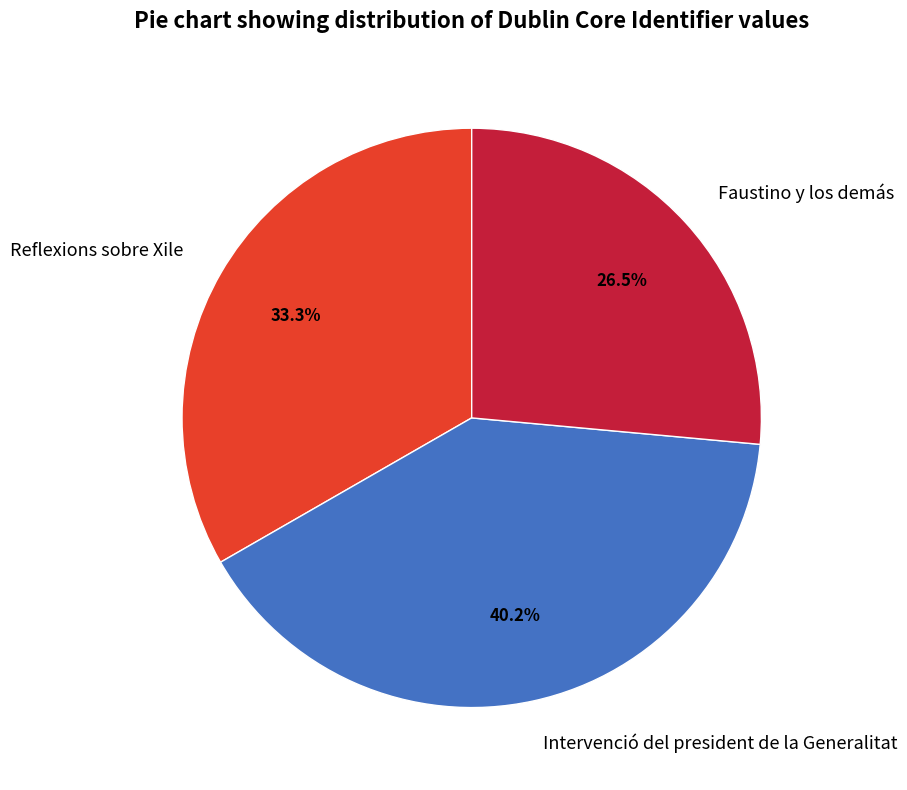

What percentage is the Intervenció del president de la Generalitat slice, to the nearest percent?

40%